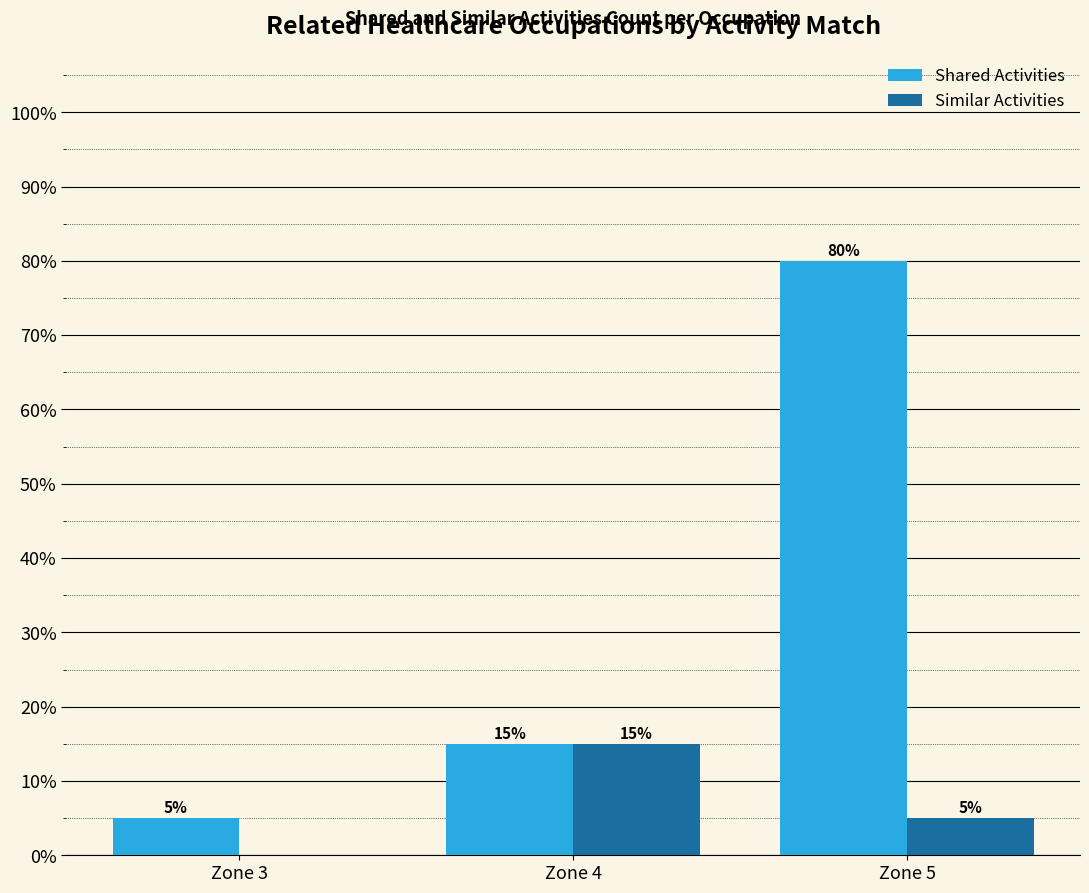

Is it true that Shared Activities equals 5 at Zone 3?

True